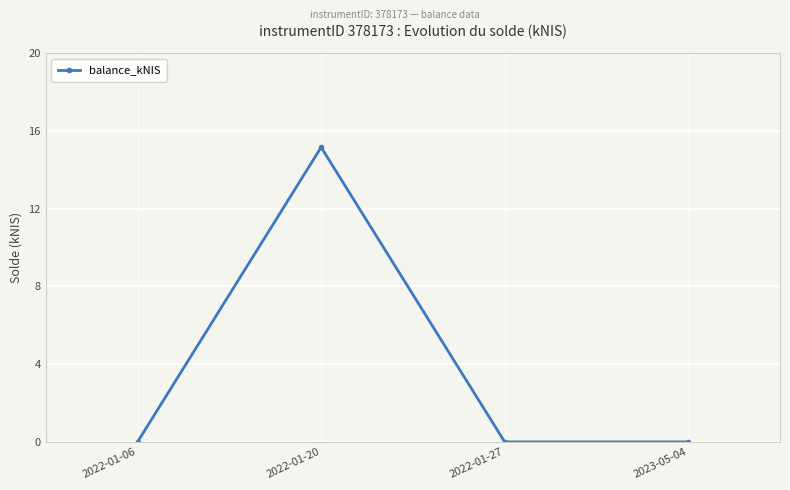

Which label corresponds to the largest value in the chart?

2022-01-20